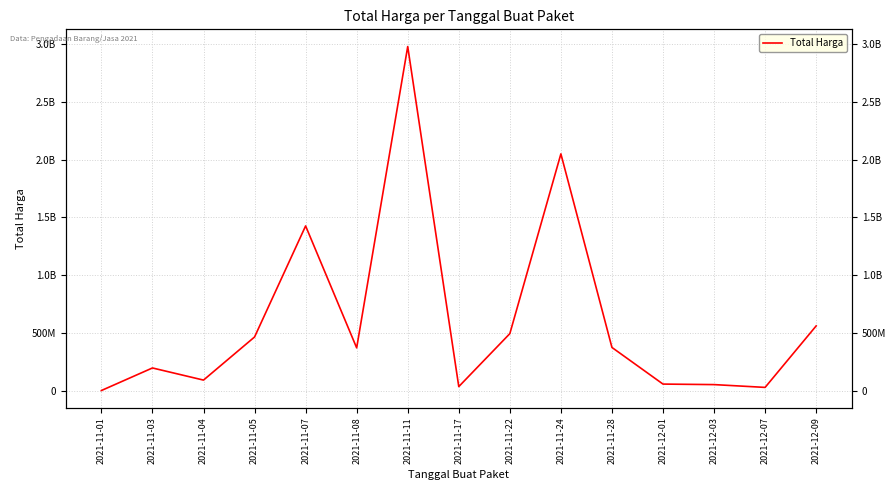

What is the value of the 14th point from the left?

27412000